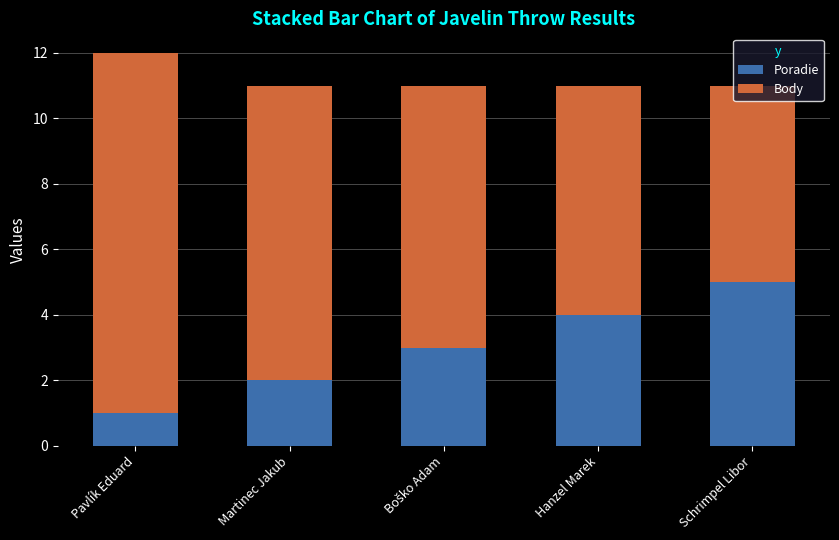

What is the maximum value for Poradie?

5